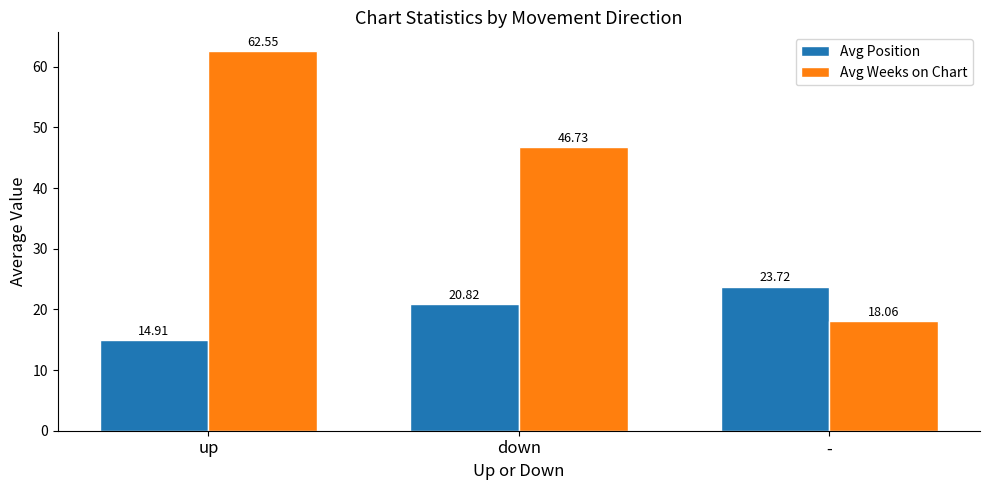

The Avg Weeks on Chart series shows 46.7 at down. True or false?

True